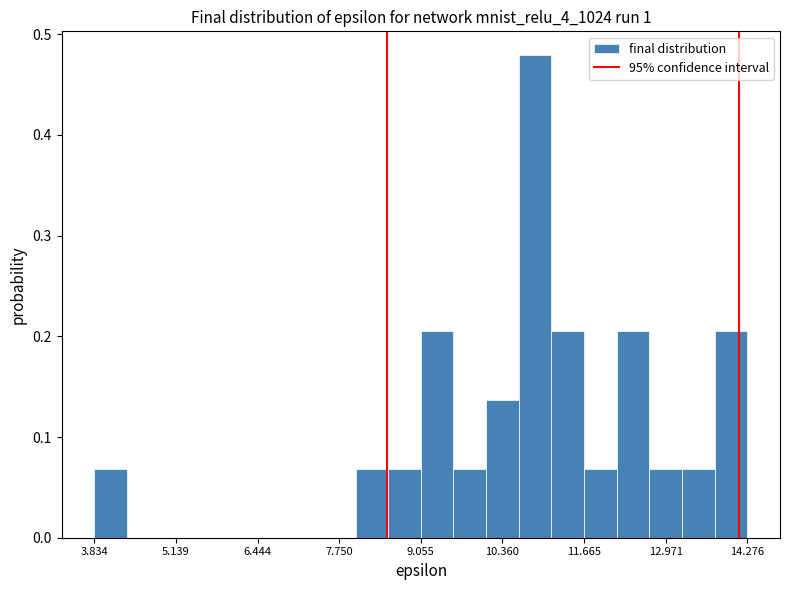

Around what value on the x-axis is the tallest bar? Give the approximate position of its centre, as read against the axis.

10.8